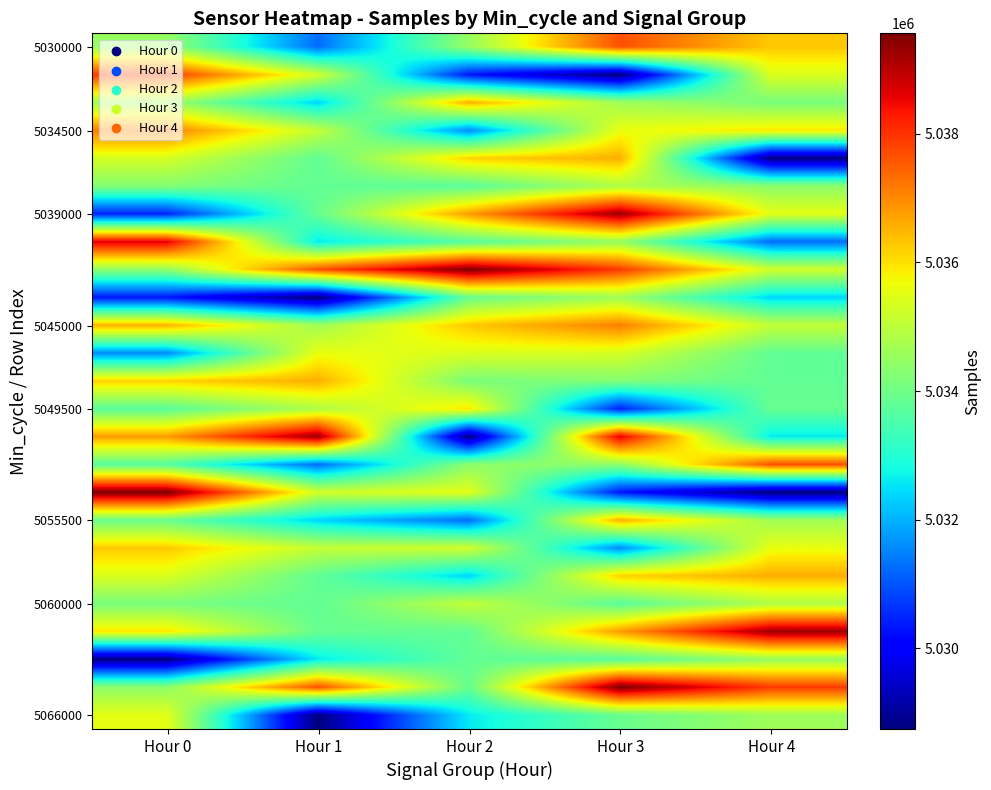

Between Hour 2 and Hour 3, which is larger?

Hour 3